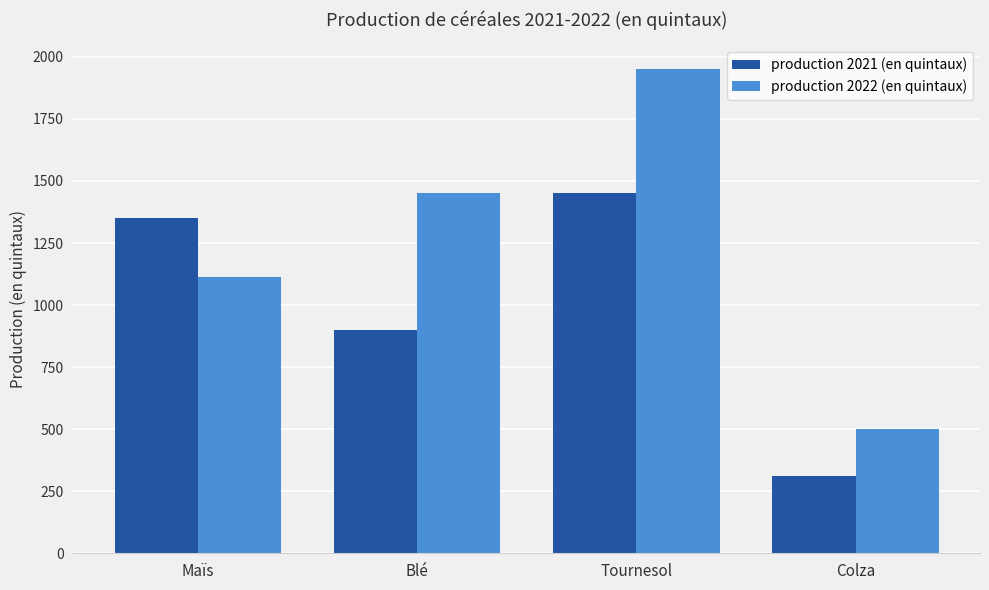

What is the label of the 4th bar from the left?

Colza